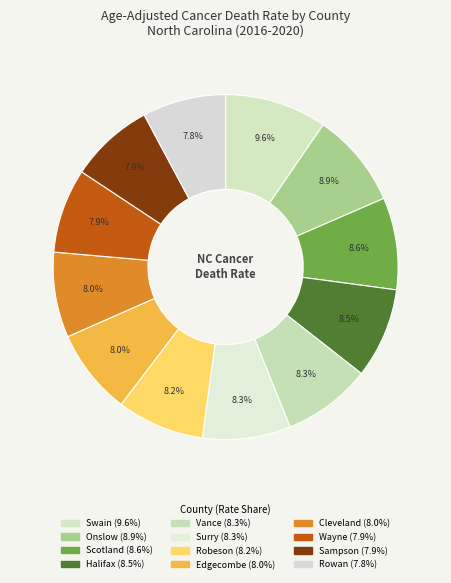

Count the number of slices in the pie.

12